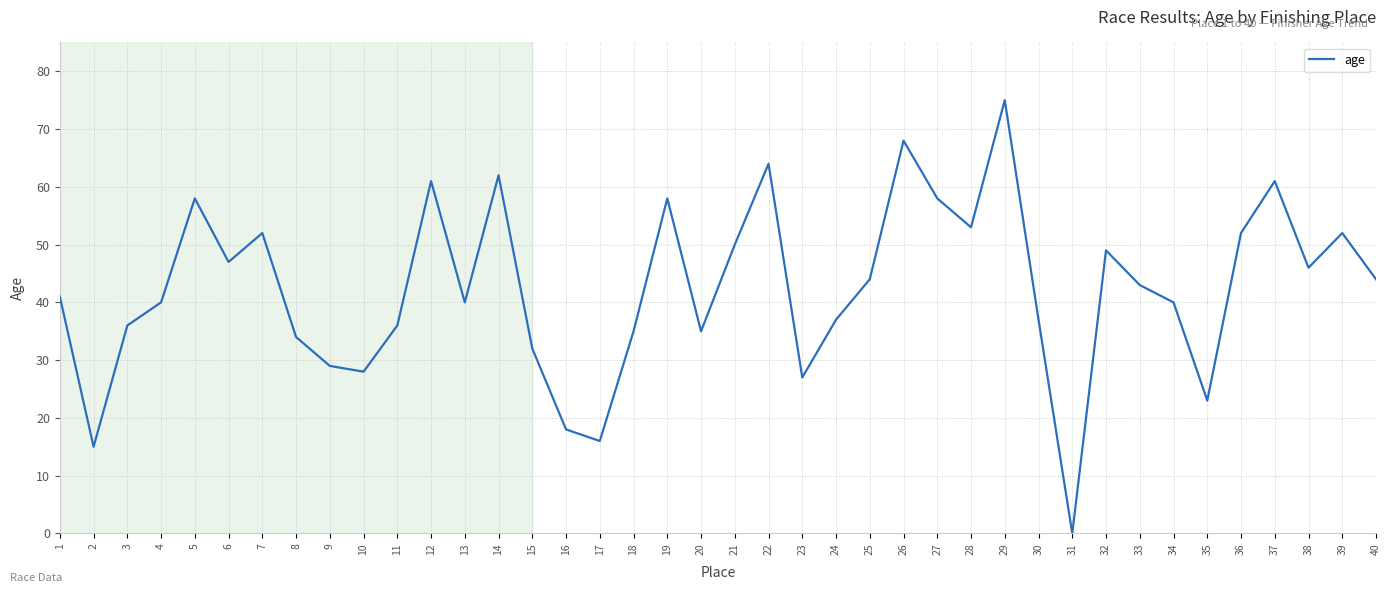

Which label corresponds to the smallest value in the chart?

31